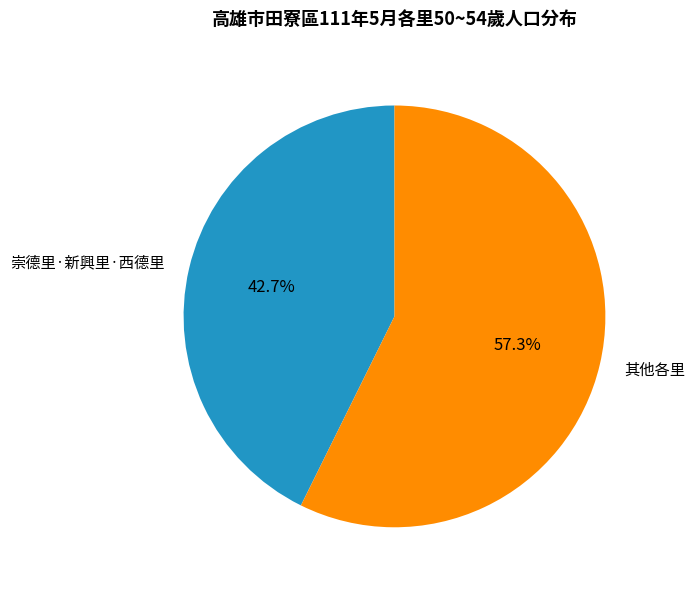

Which category has the biggest portion of the pie?

其他各里